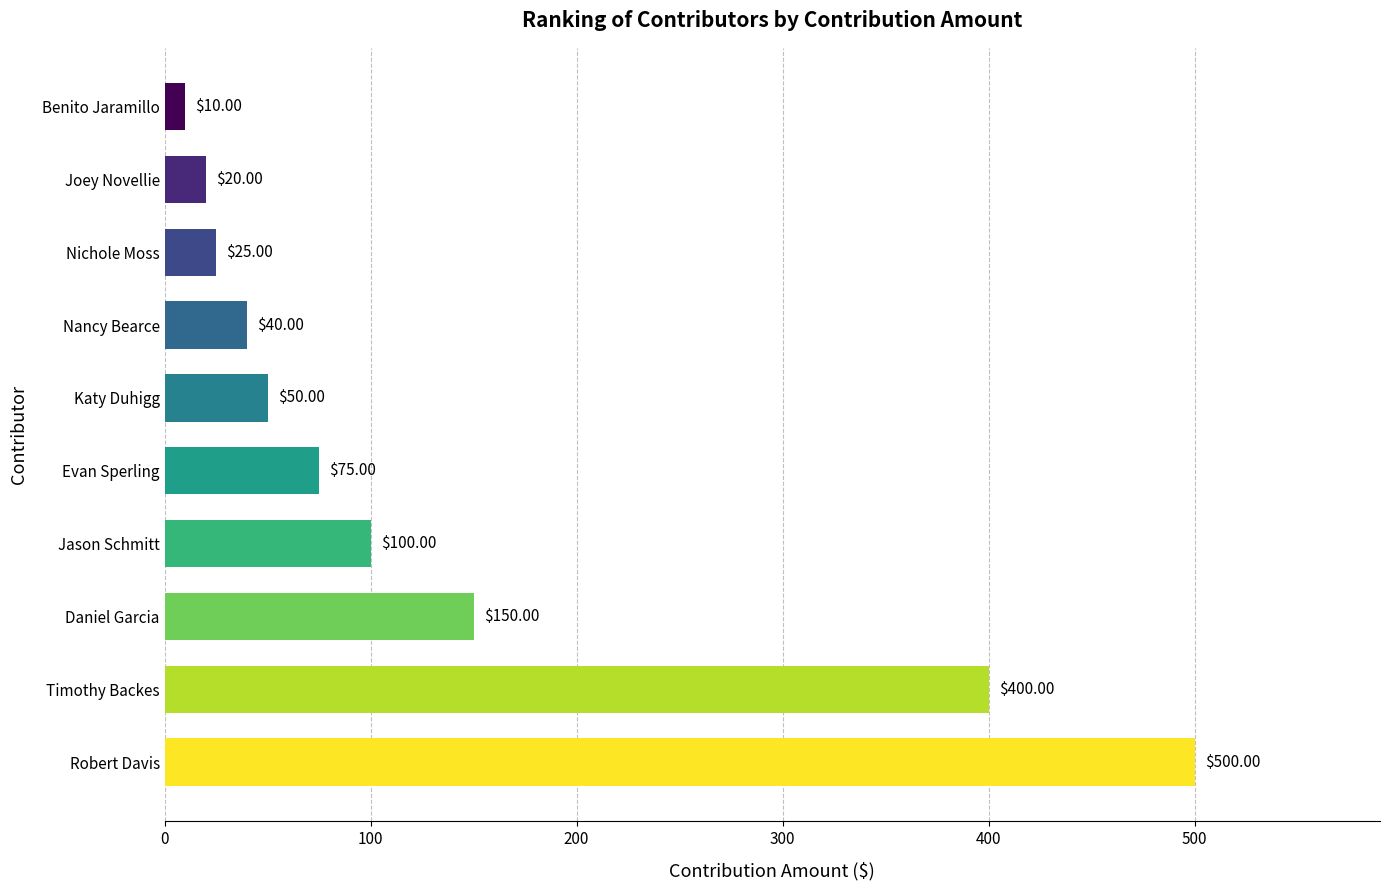

Where is the data nearest to the value 255?

Daniel Garcia